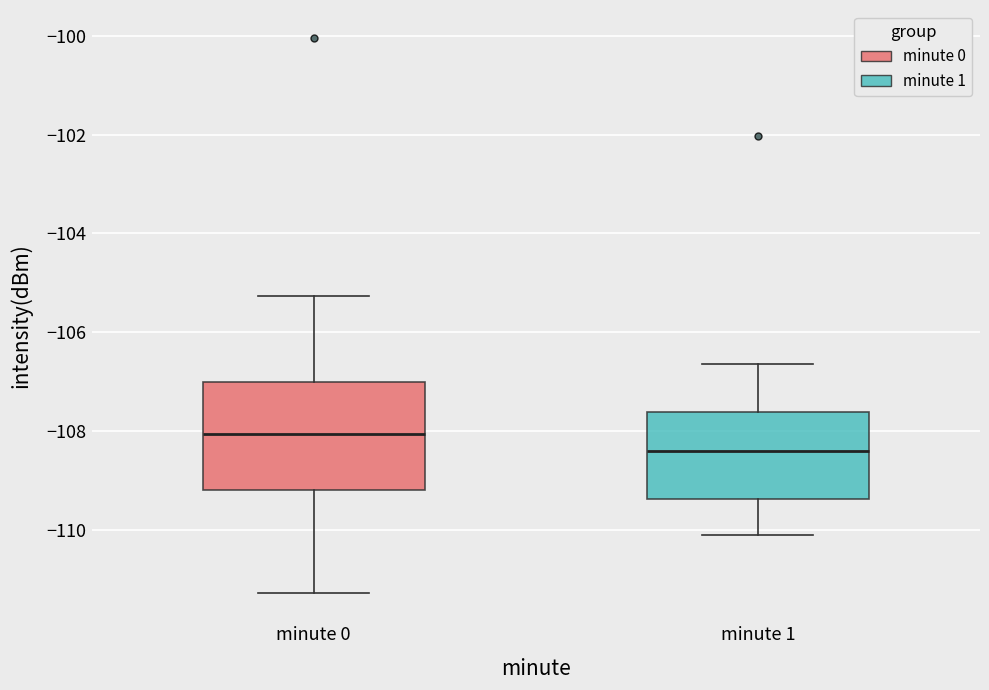

Reading left to right, read every box against the y-axis: the position of its median line, the range the box covers, and the ends of its whiskers. The values are not printed on the chart, so give them approximately, as read against the axis.

minute 0: median -108.0, box -109.2 to -107.0, whiskers -111.2 to -105.2
minute 1: median -108.4, box -109.4 to -107.6, whiskers -110.0 to -106.6